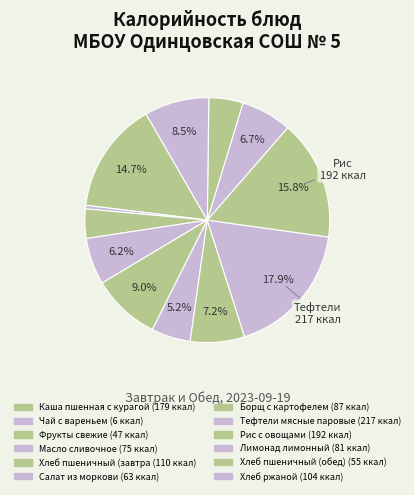

Count the number of slices in the pie.

12